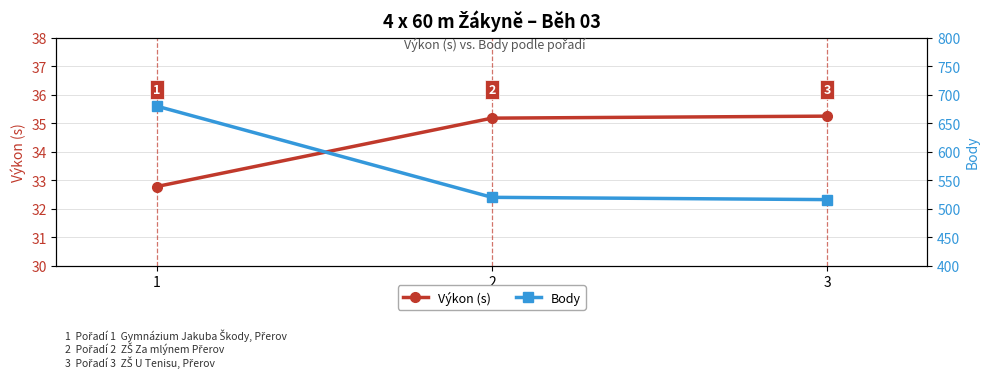

Reading left to right, list all the values displayed in this chart.

Výkon (s): 32.8	35.2	35.2
Body: 680.0	520.0	516.0